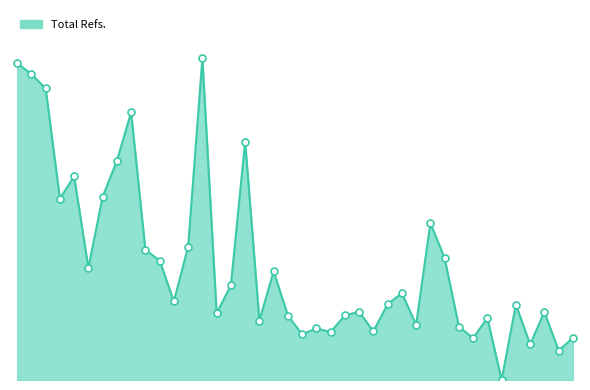

Does the chart have visible grid lines?

No